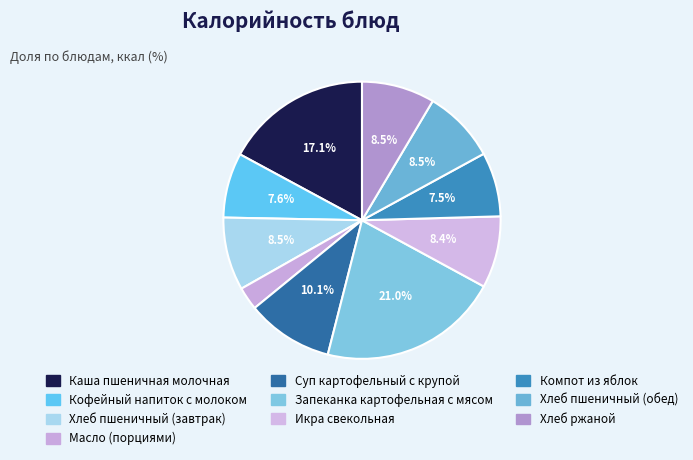

How many segments does this pie chart have?

10